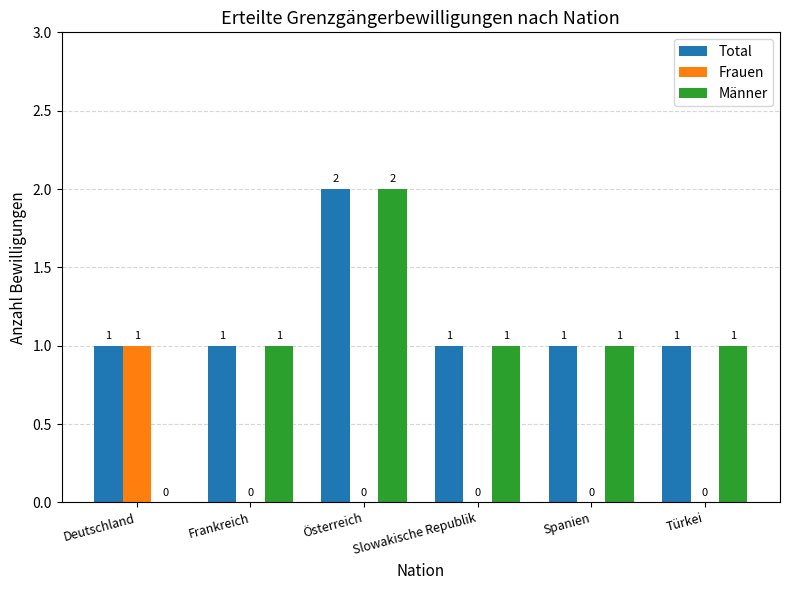

What is the total value across all series at Deutschland?

2